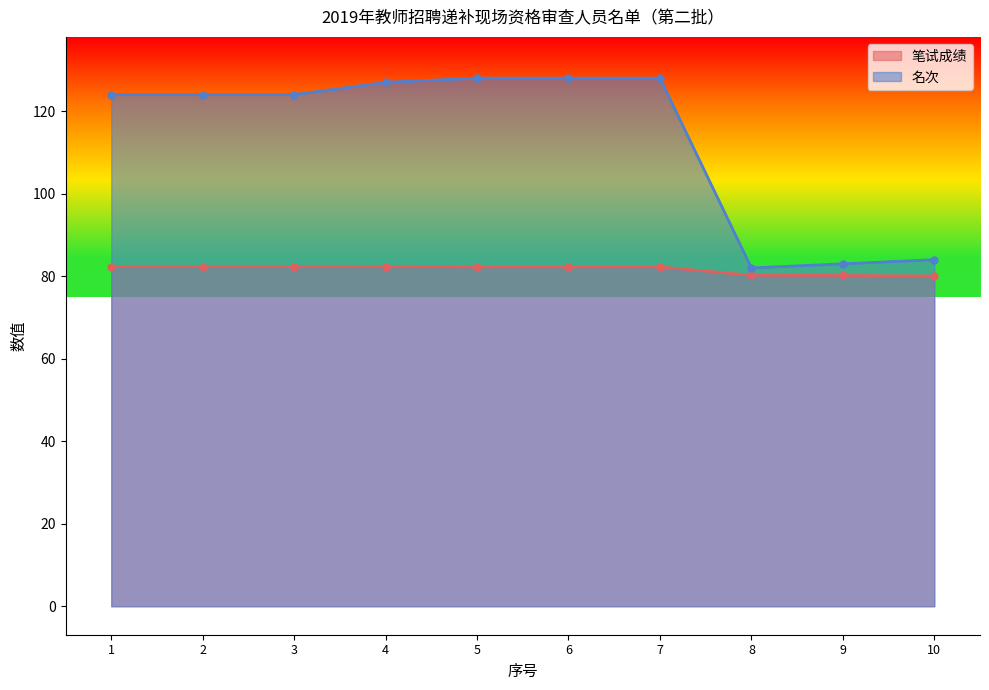

What are all the series names shown in the legend?

笔试成绩, 名次